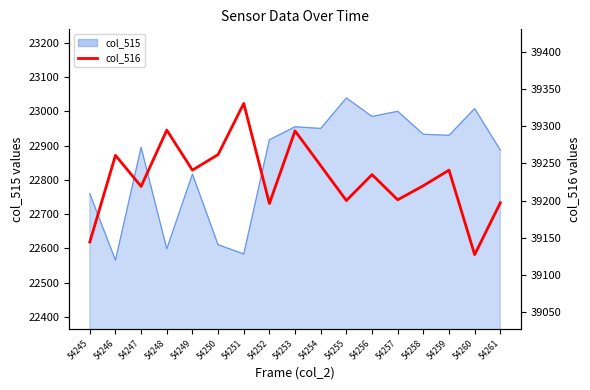

How many lines are shown in the chart?

1